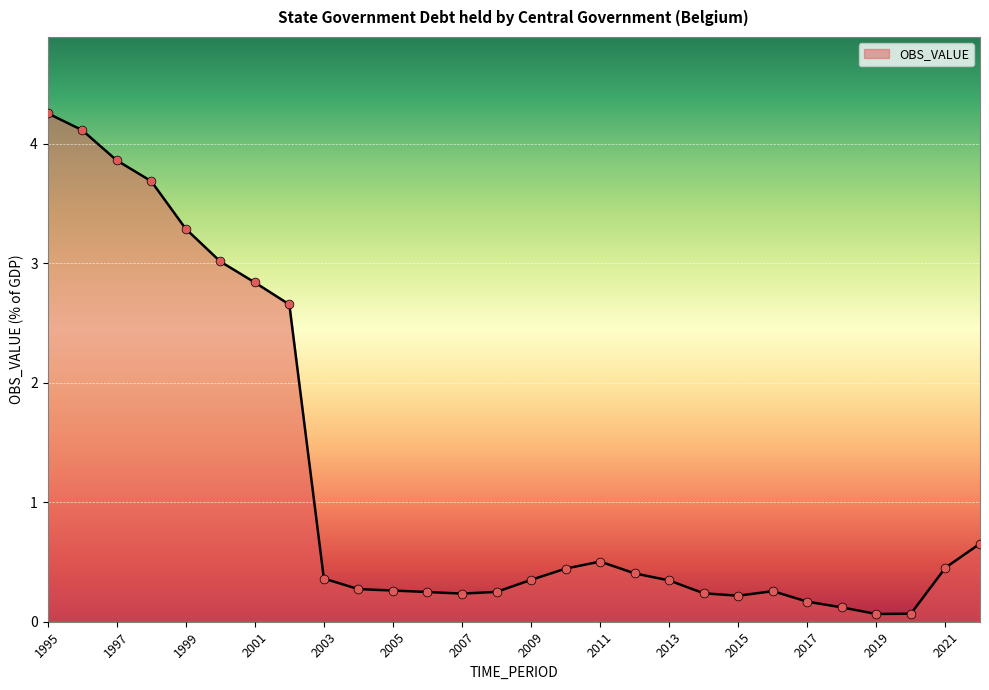

What is the difference between the maximum and minimum values?

4.2